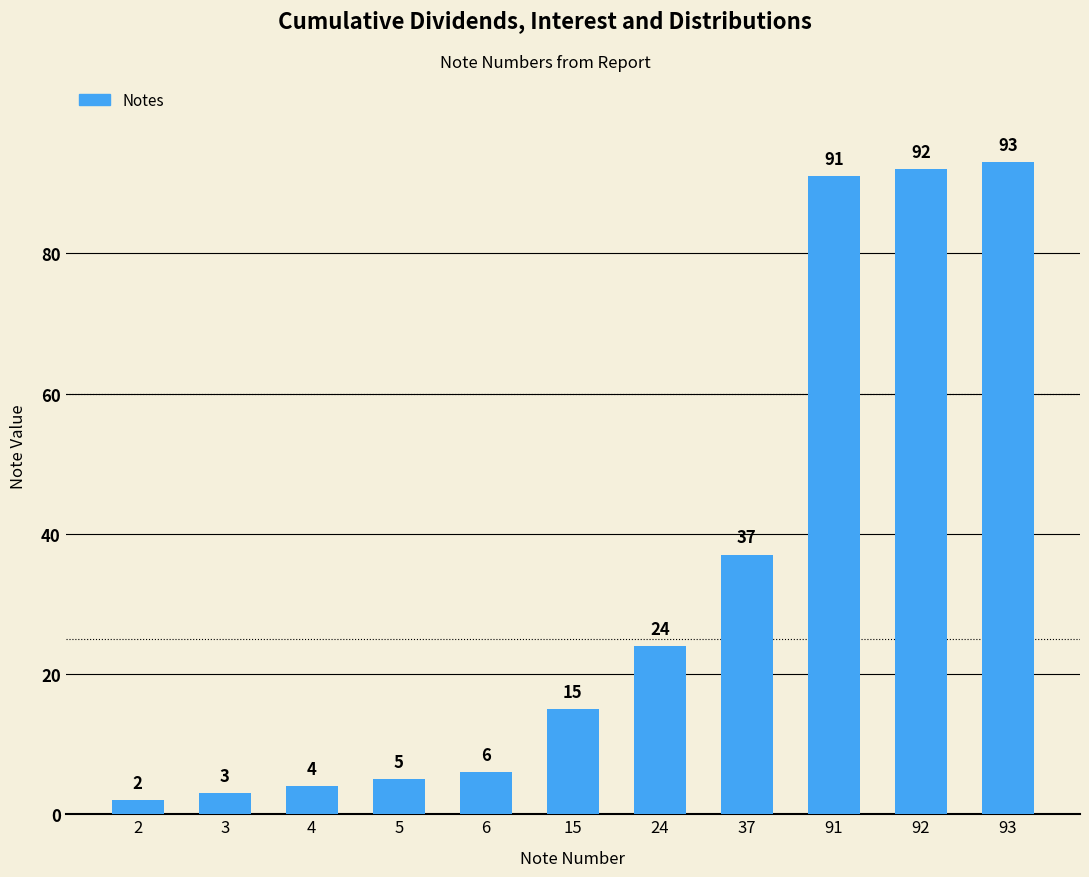

Reading left to right, what are all the values shown in this chart?

2	3	4	5	6	15	24	37	91	92	93